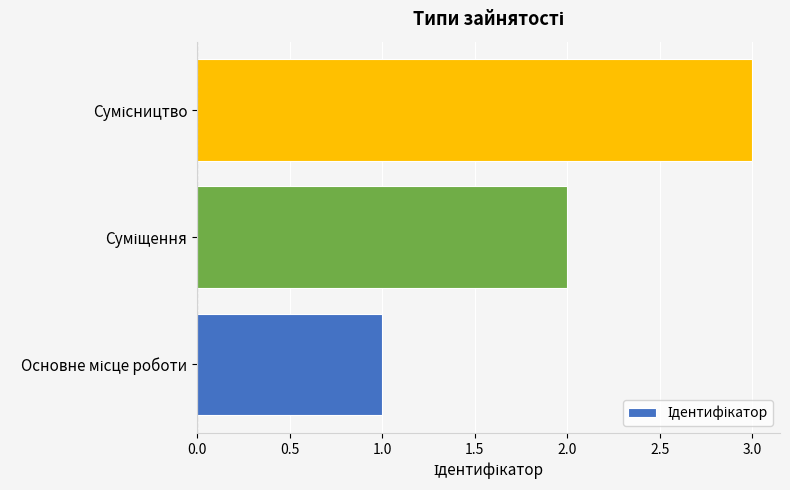

What is the greatest value displayed?

3